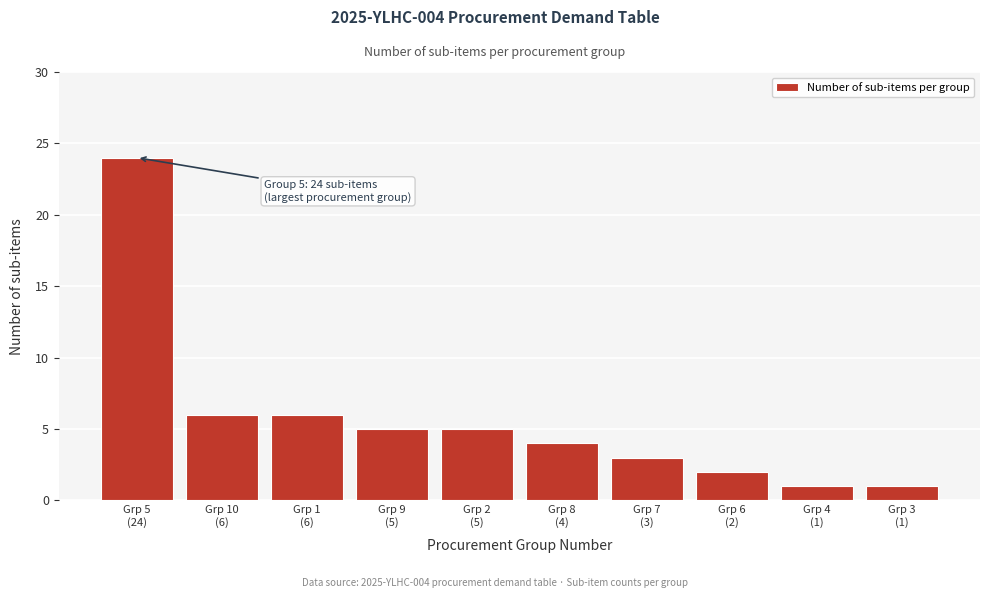

Reading right to left, transcribe all the data shown in this chart.

1	1	2	3	4	5	5	6	6	24